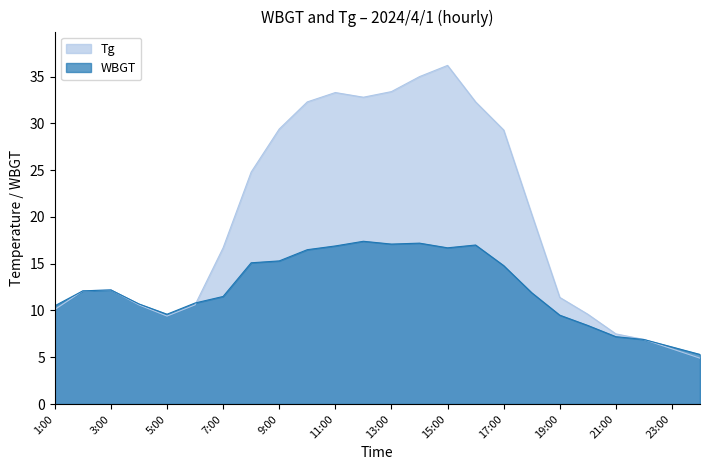

What is the minimum value for Tg?

4.9